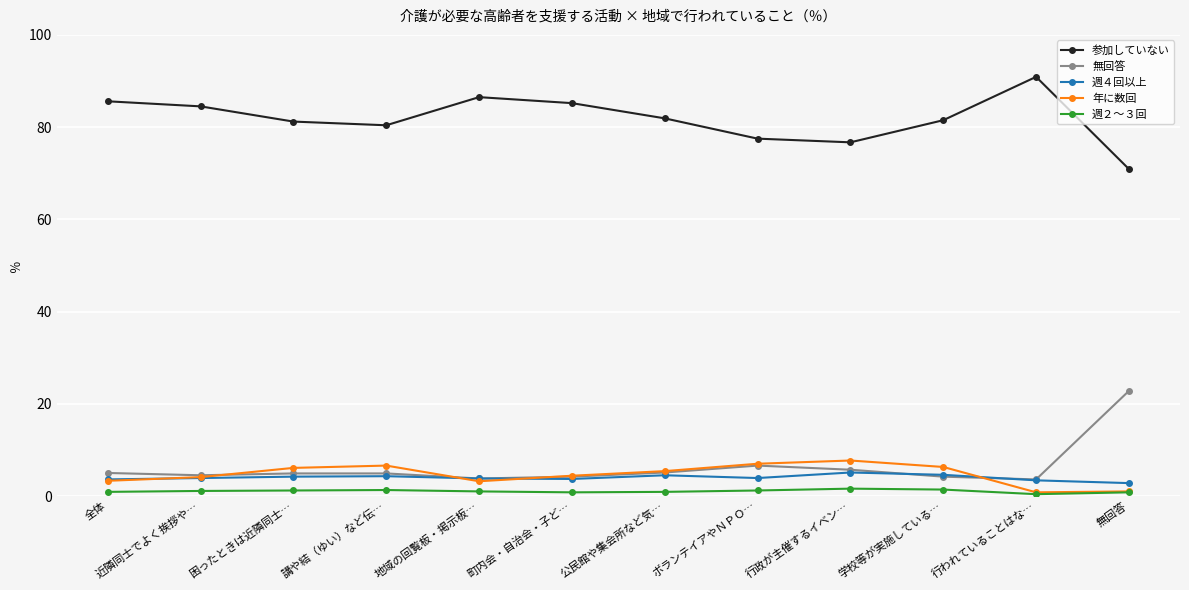

The 無回答 series shows 4.9 at 困ったときは近隣同士…. True or false?

True